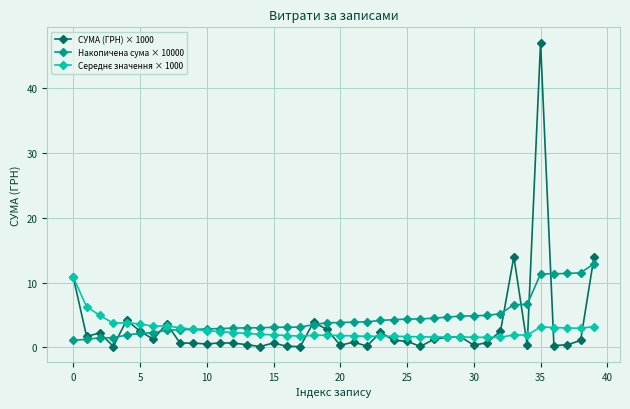

True or false: СУМА (ГРН) × 1000 has more than 2 points higher than both neighbors.

True